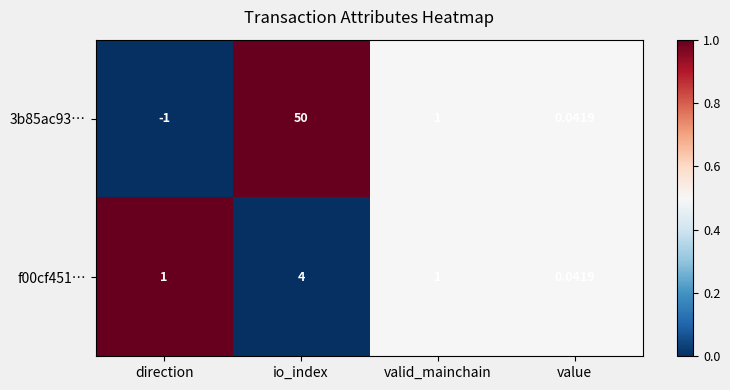

List the labels in order of 3b85ac93… value, largest first.

io_index, valid_mainchain, value, direction